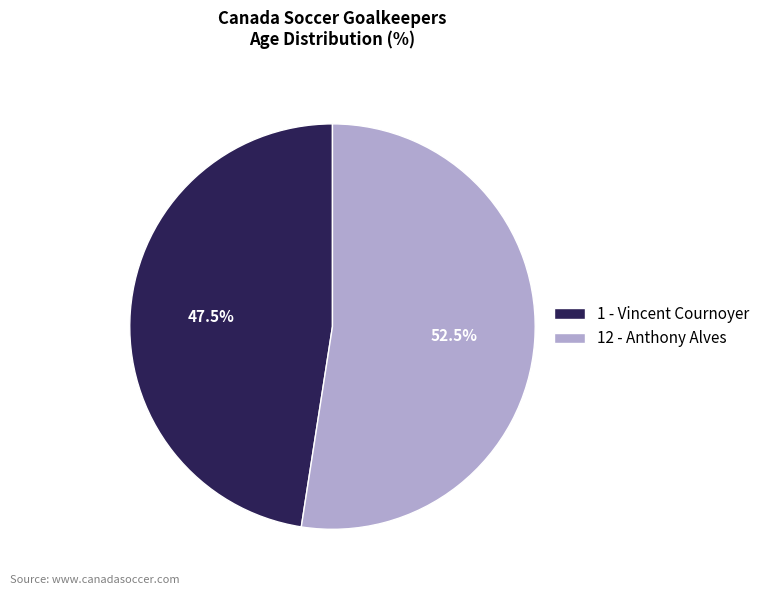

How many segments does this pie chart have?

2